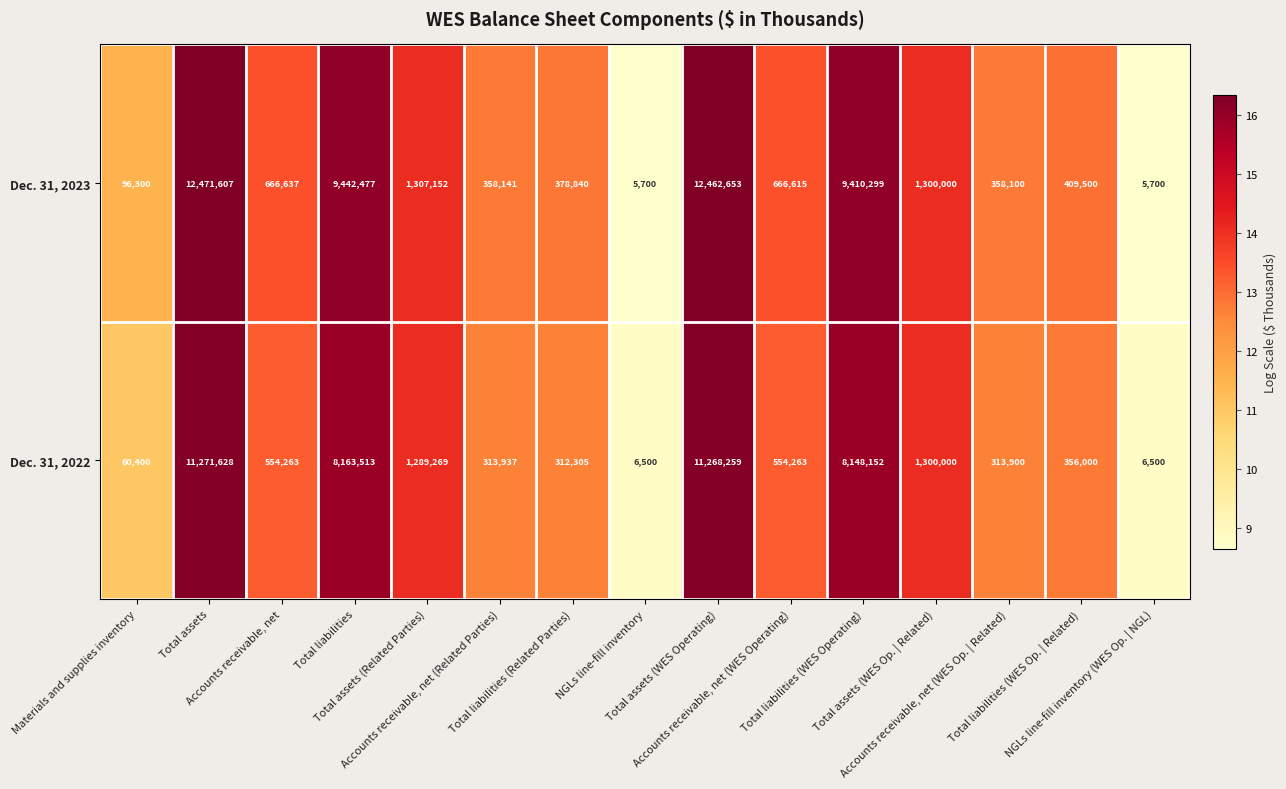

What is the maximum value shown in the chart?

12471607